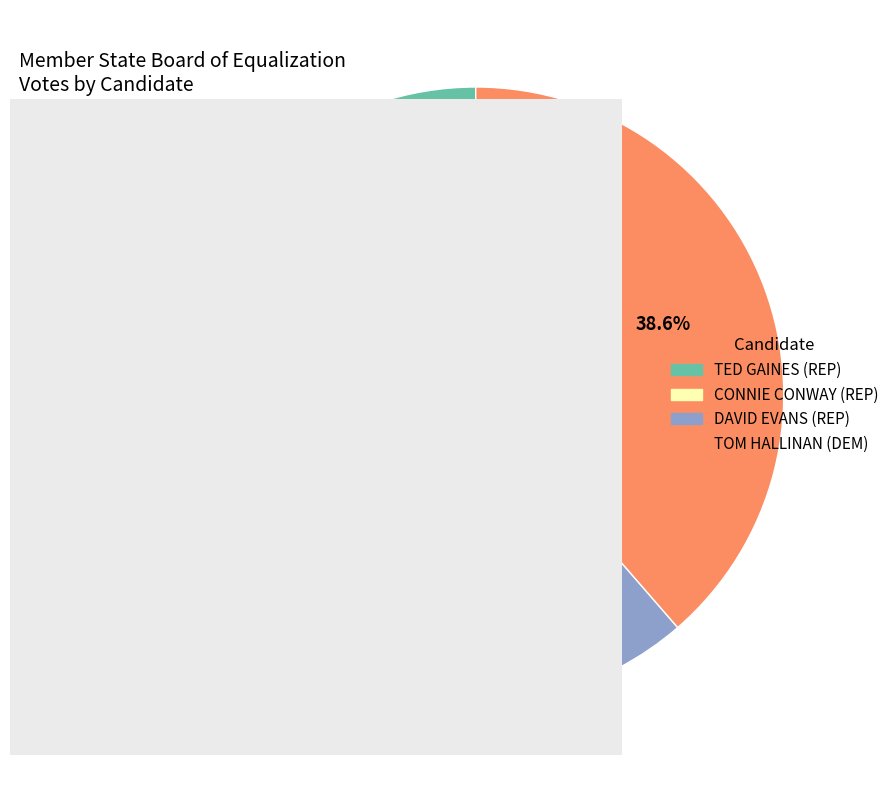

Rank the categories by value from highest to lowest.

TED GAINES (REP), TOM HALLINAN (DEM), CONNIE CONWAY (REP), DAVID EVANS (REP)